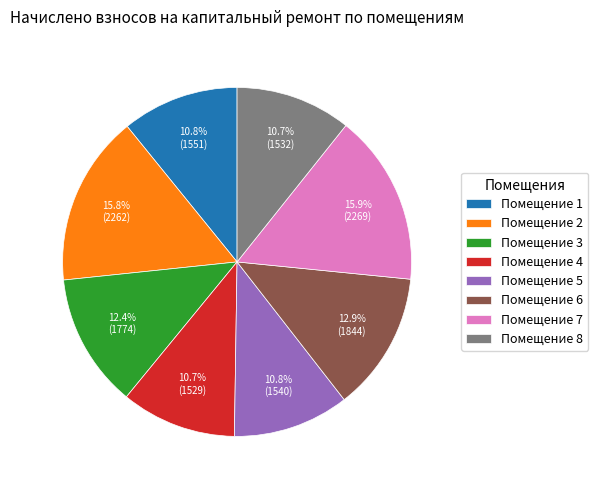

Does Помещение 1 account for over 50% of the chart?

No